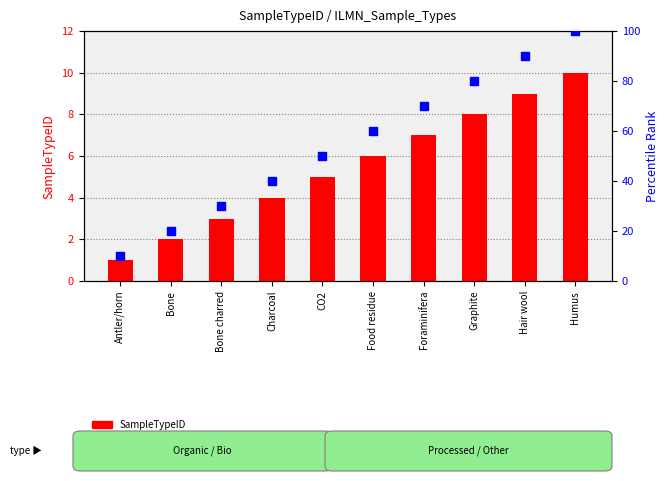

What are all the series names shown in the legend?

SampleTypeID, percentile rank within the sample